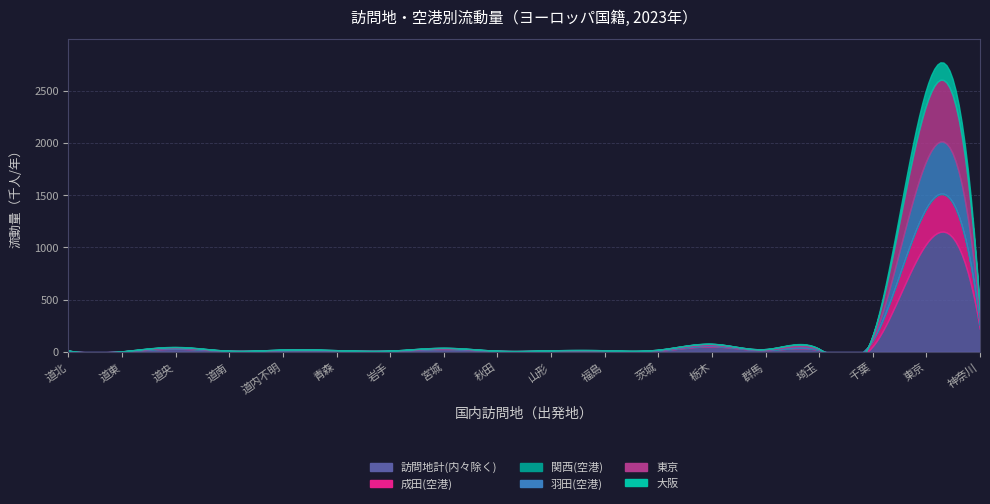

Where is the first local minimum for 羽田(空港)?

道東